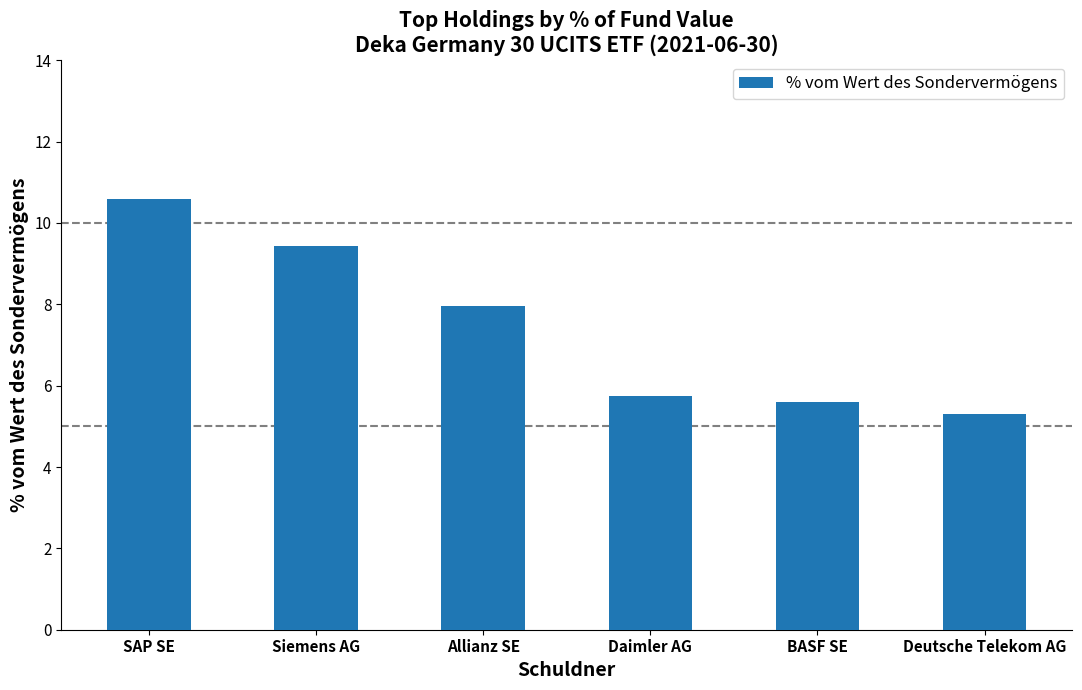

Where is the data nearest to the value 7?

Allianz SE